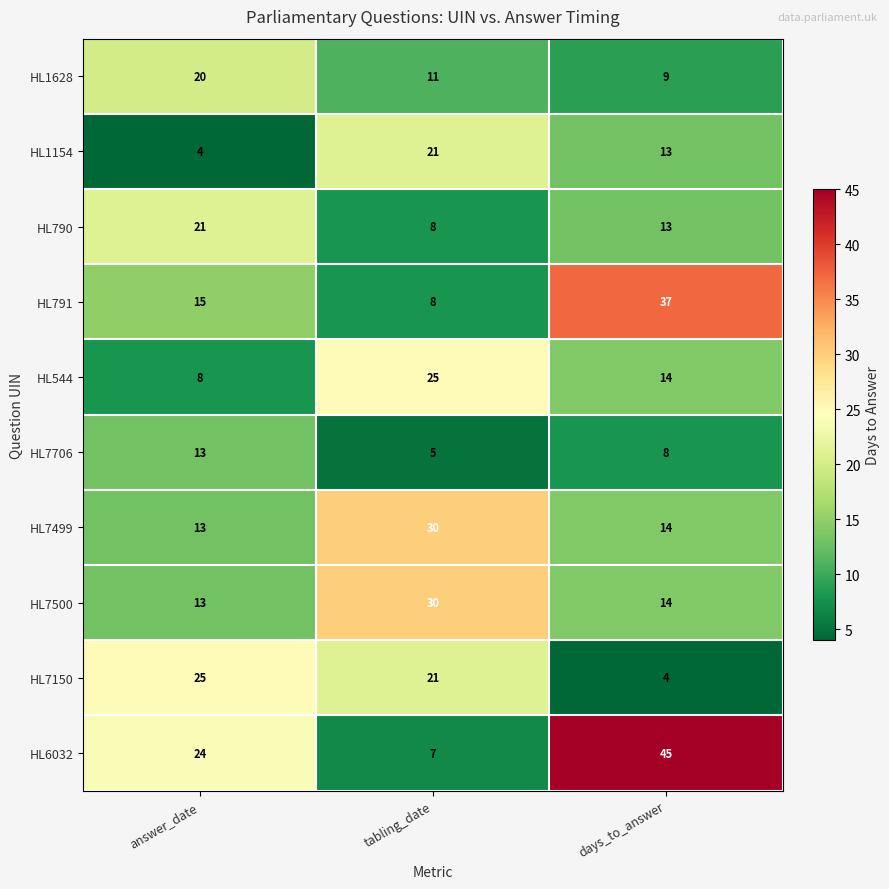

What is the greatest value displayed?

45